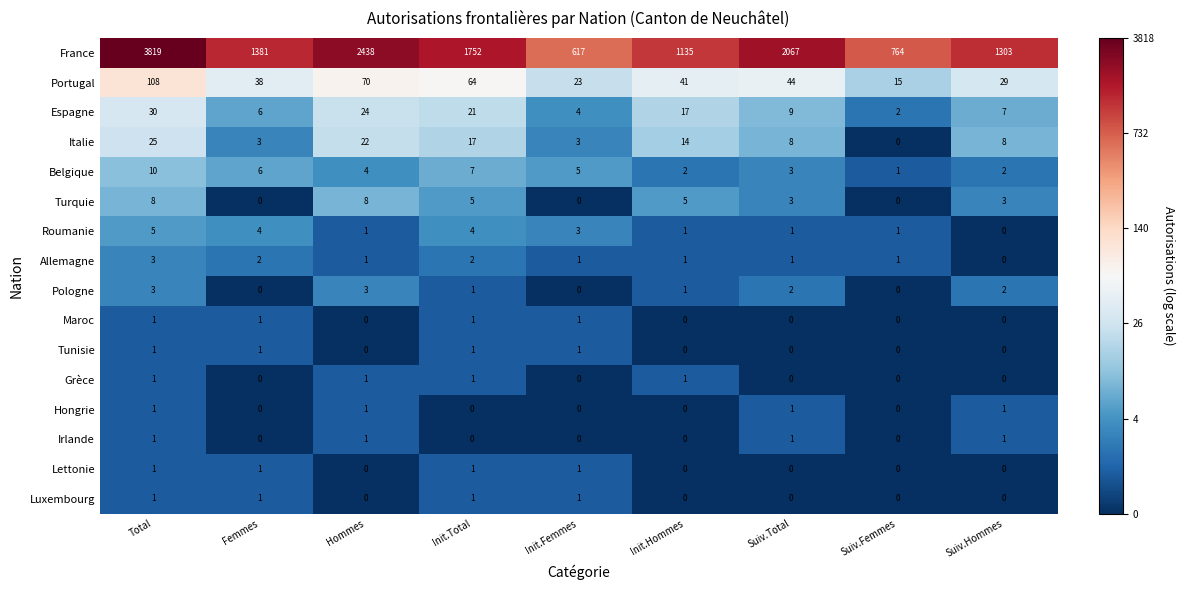

Where is Espagne nearest to the value 16?

Init.Hommes